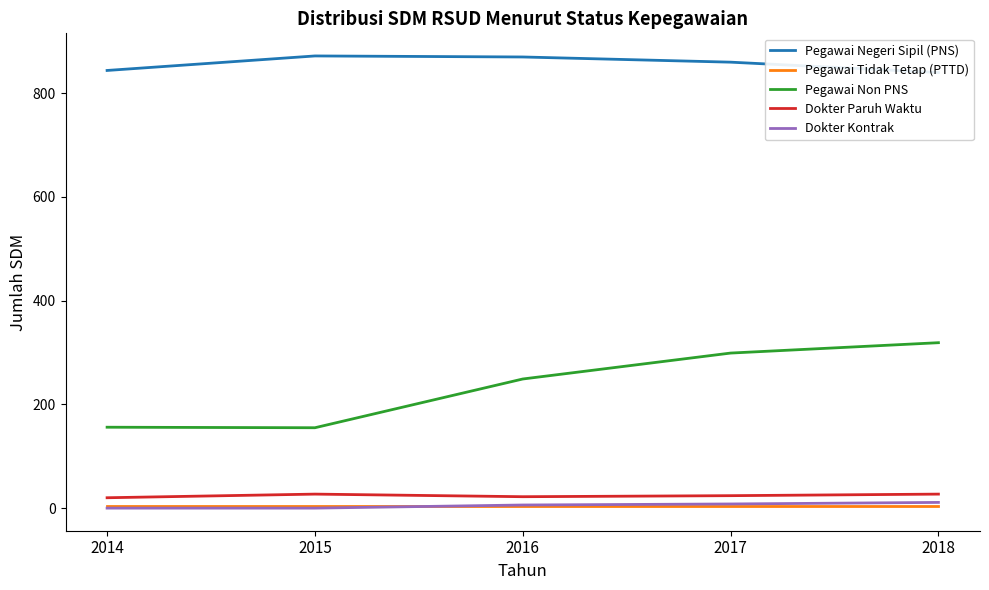

Reading right to left, transcribe all the data shown in this chart.

Pegawai Negeri Sipil (PNS): 840	860	870	872	844
Pegawai Tidak Tetap (PTTD): 5	5	5	5	5
Pegawai Non PNS: 319	299	249	155	156
Dokter Paruh Waktu: 27	24	22	27	20
Dokter Kontrak: 11	8	6	0	0